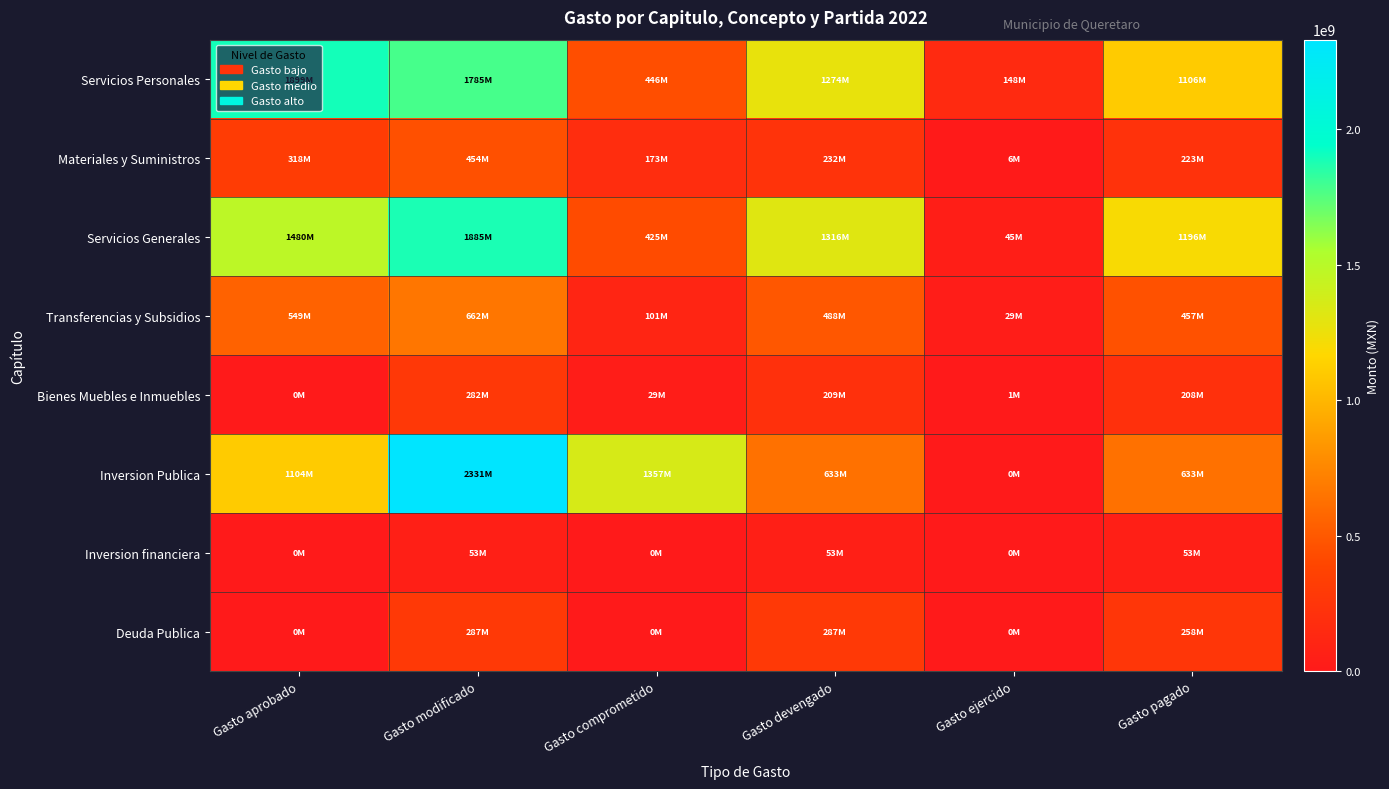

At Gasto comprometido, list the series in order from smallest to largest.

Inversion financiera, Deuda Publica, Bienes Muebles e Inmuebles, Transferencias y Subsidios, Materiales y Suministros, Servicios Generales, Servicios Personales, Inversion Publica